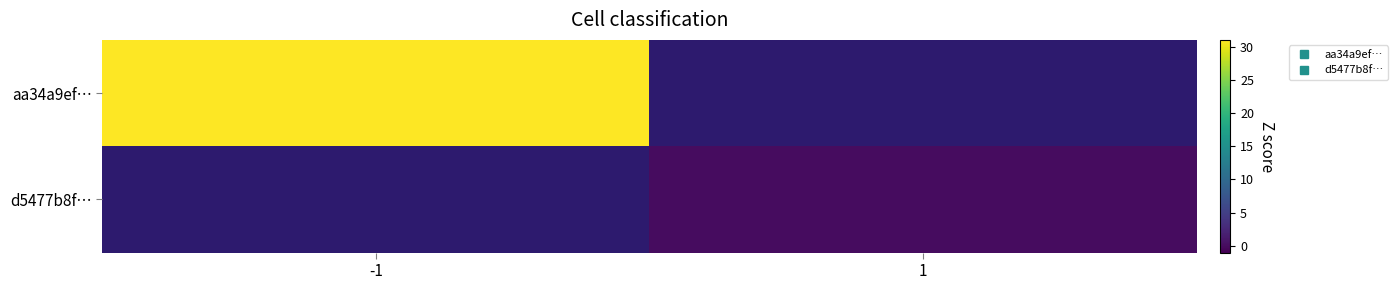

Which series has the widest spread of values?

aa34a9ef…